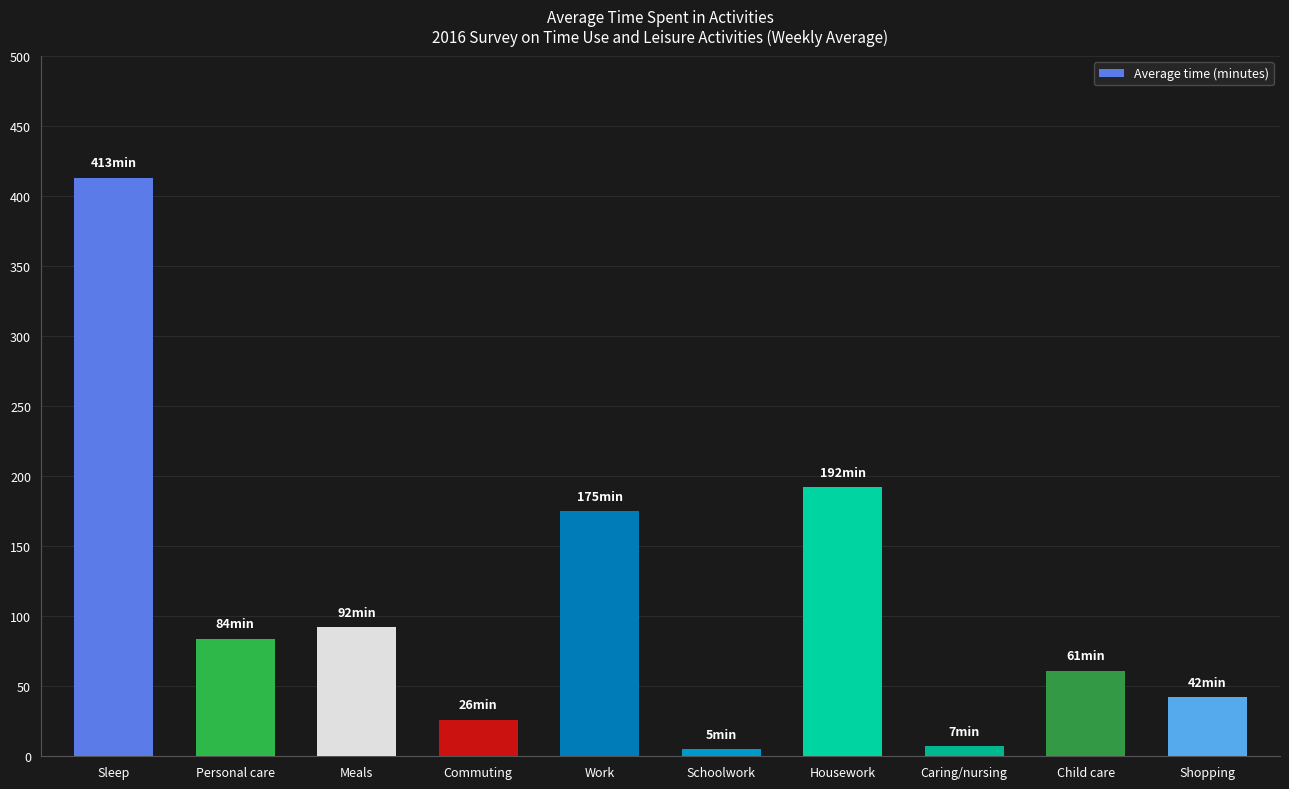

At which category does the chart reach its peak across all series?

Sleep